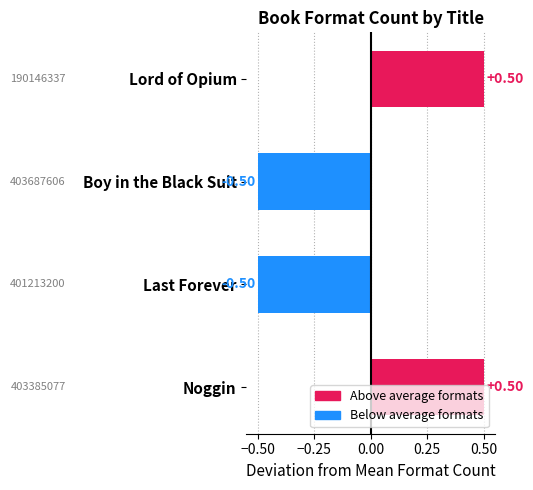

What is the label of the 4th bar from the bottom?

Lord of Opium